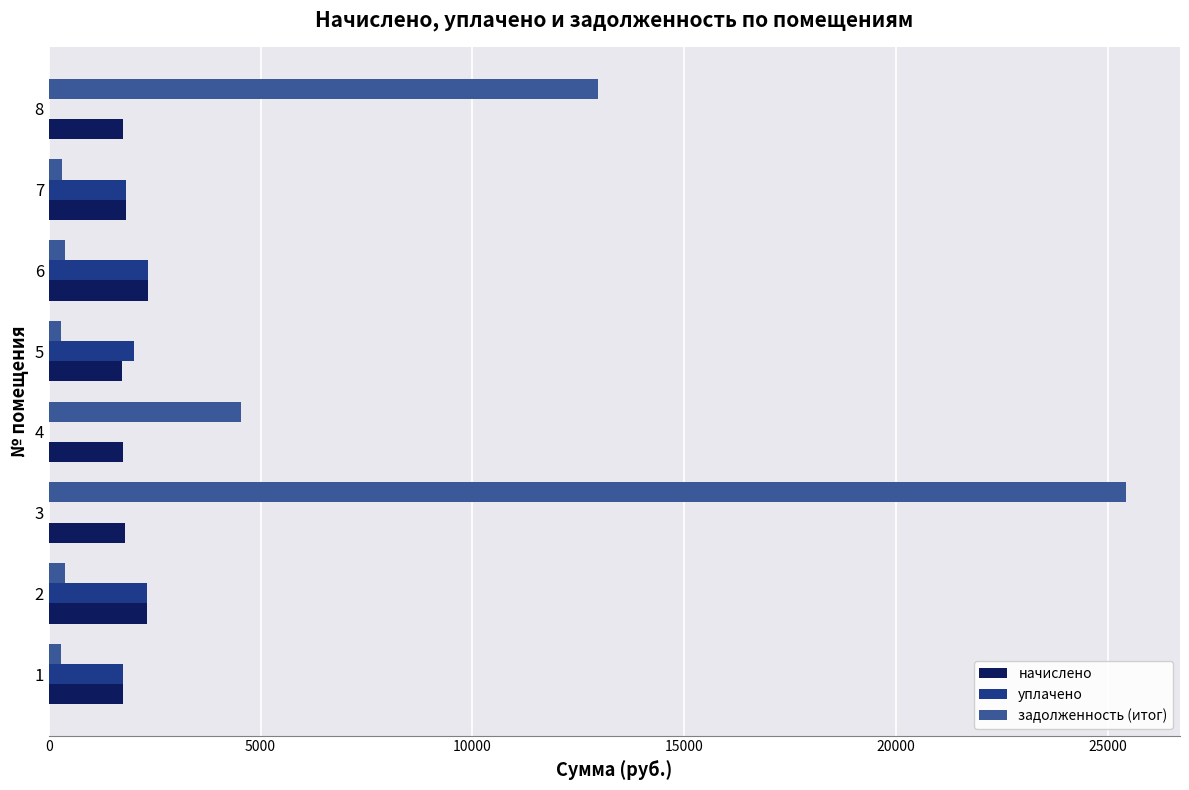

What is the maximum value shown in the chart?

25432.5